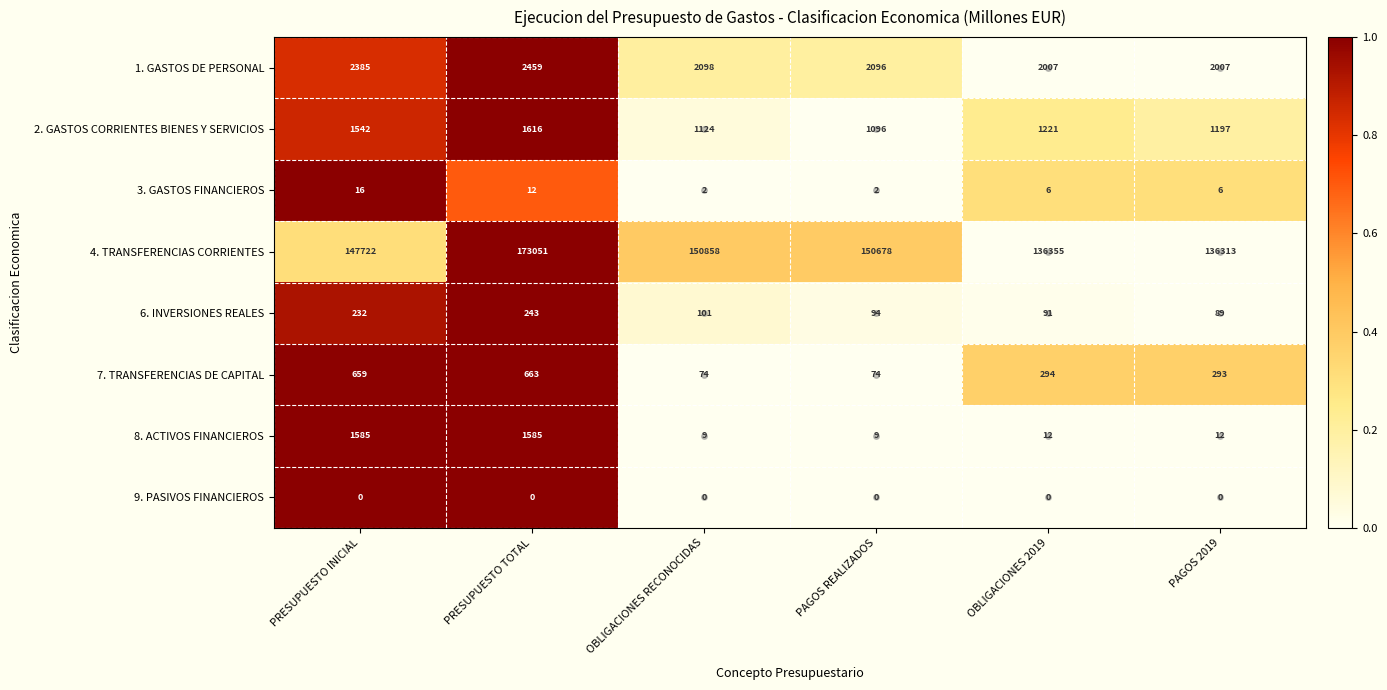

The value of 6. INVERSIONES REALES at PRESUPUESTO TOTAL is 243. True or false?

True